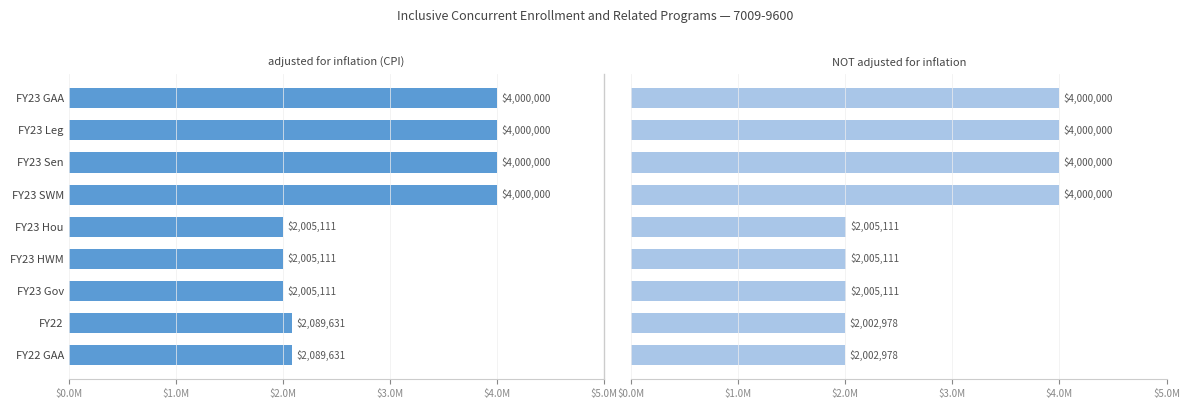

True or false: NOT adjusted for inflation has a value of 464996 at 8.

False